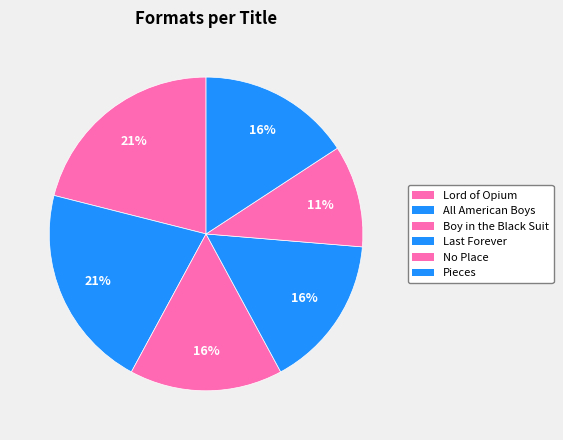

How many slices are in this pie chart?

6